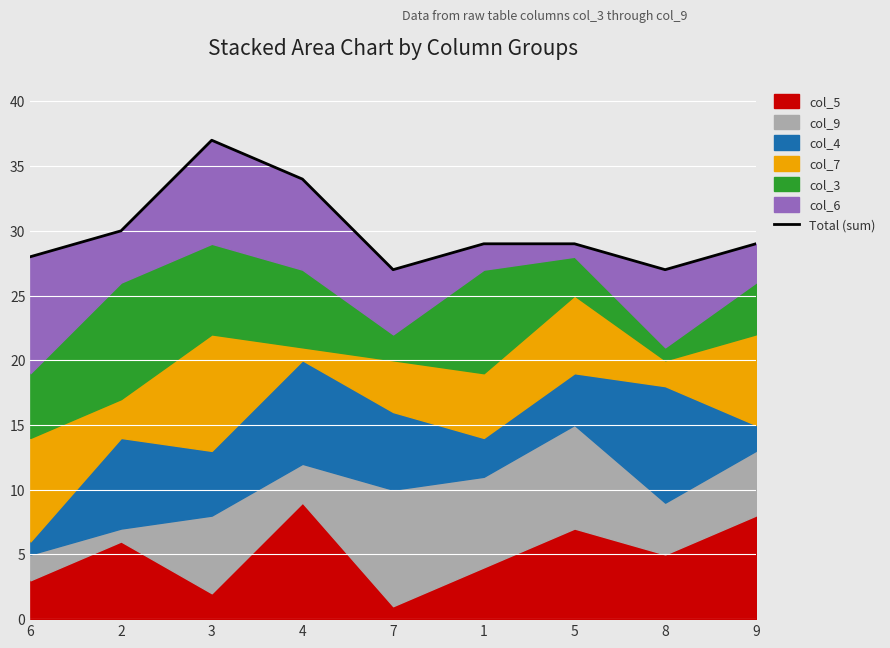

Read the value at 8, to the nearest 10.

30